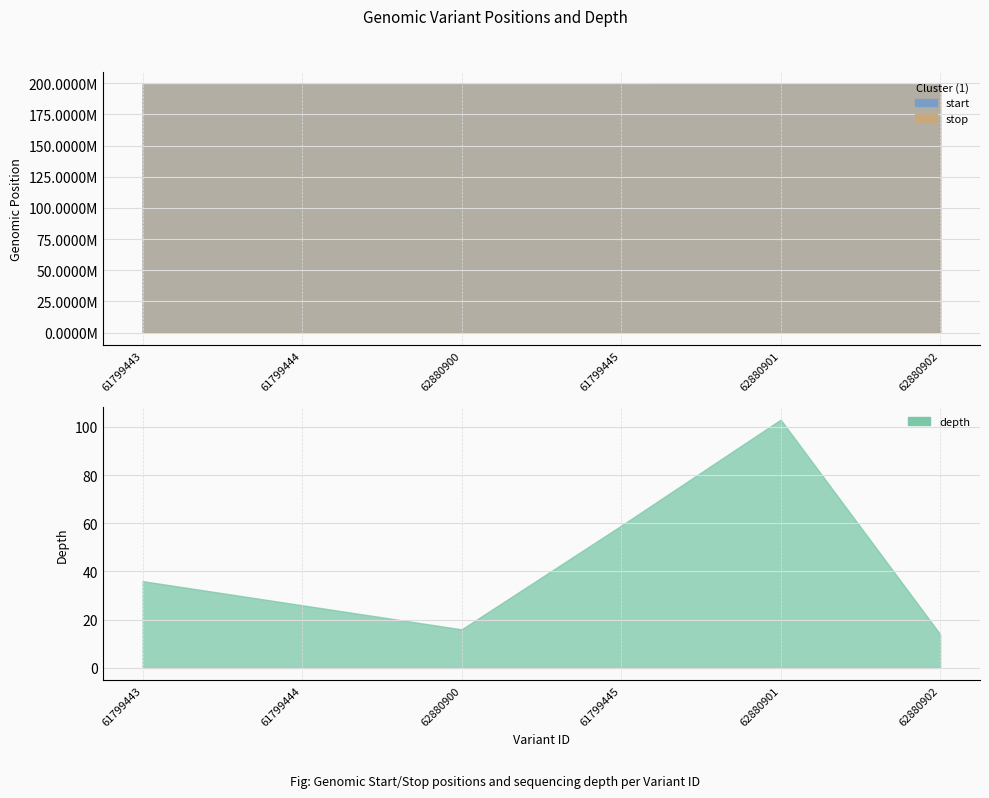

In depth, how many points are lower than both neighbors (excluding endpoints)?

1